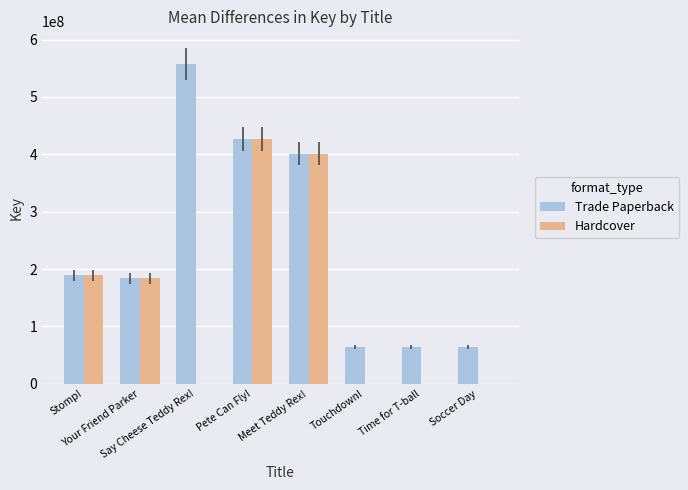

Does the chart contain stacked bars?

No